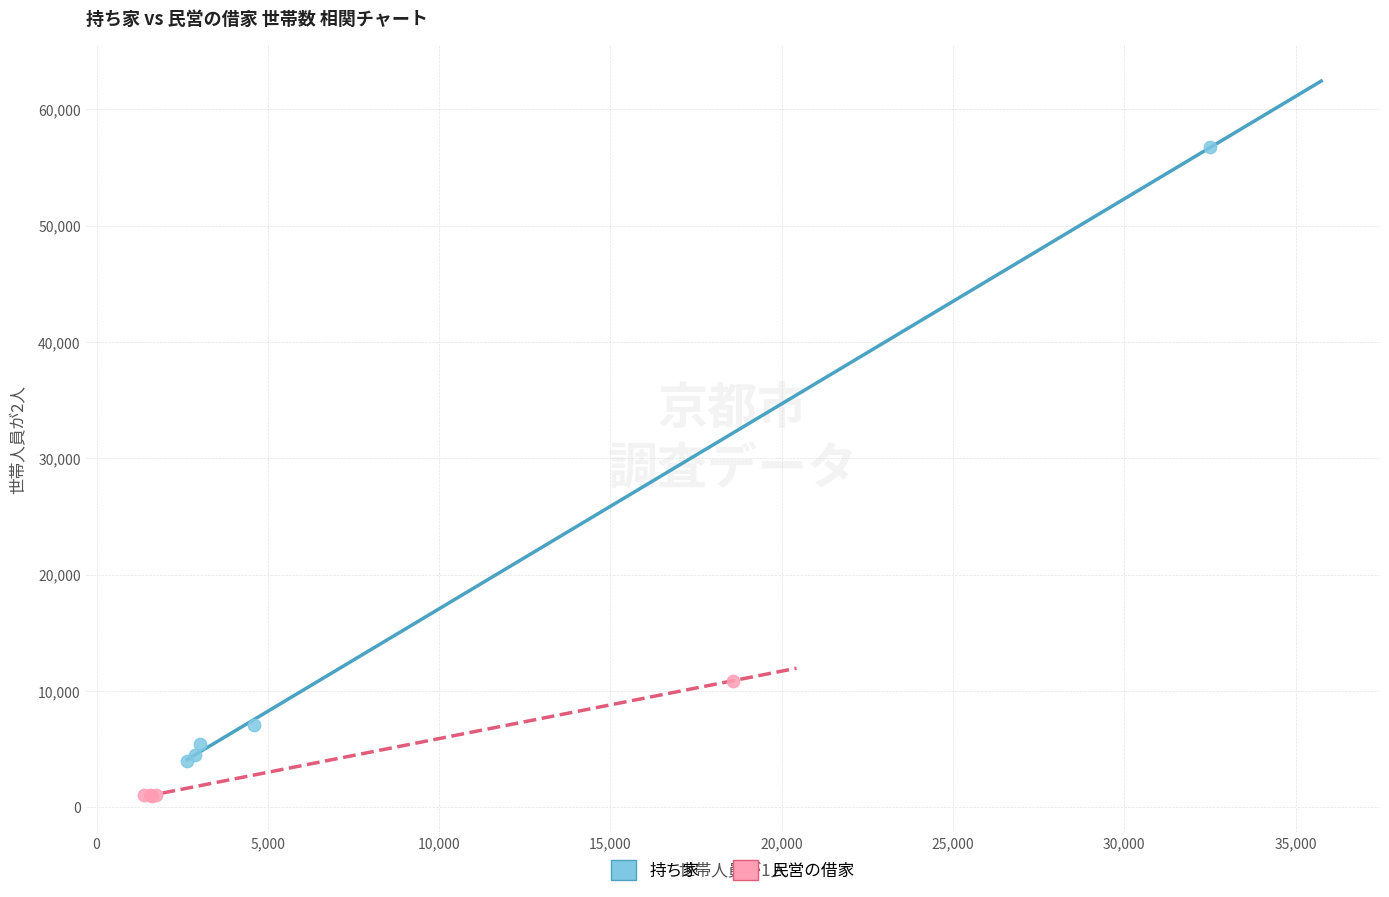

Which series has the widest spread of Y values?

持ち家